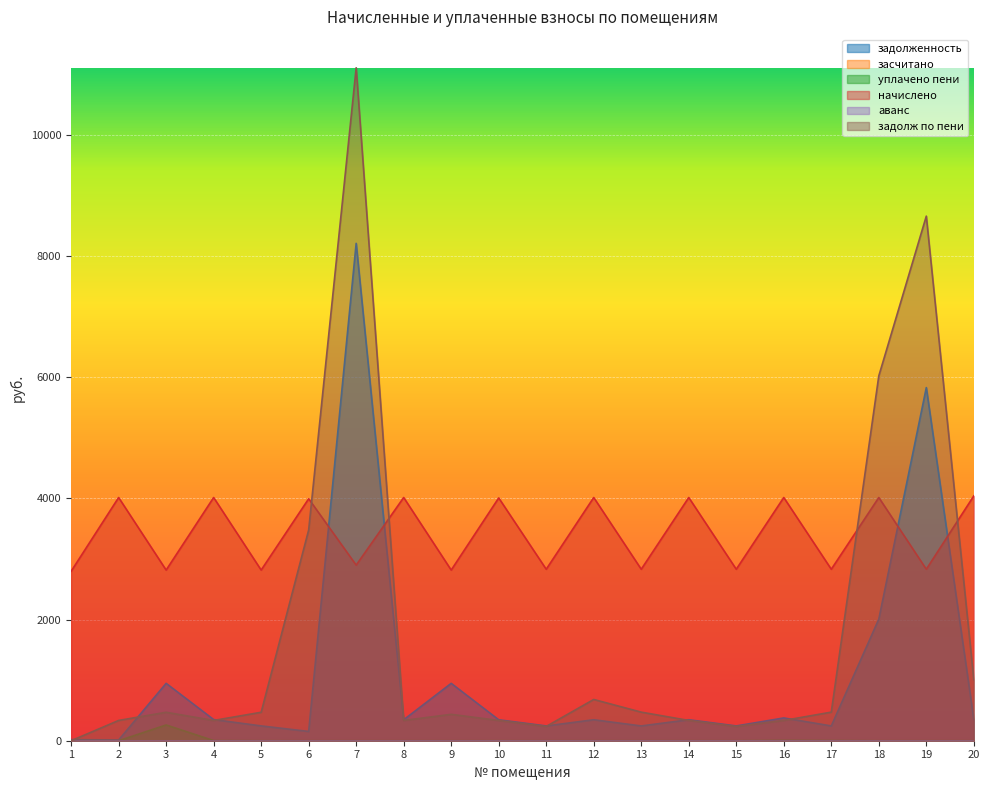

At which label is уплачено пени closest to 129?

16